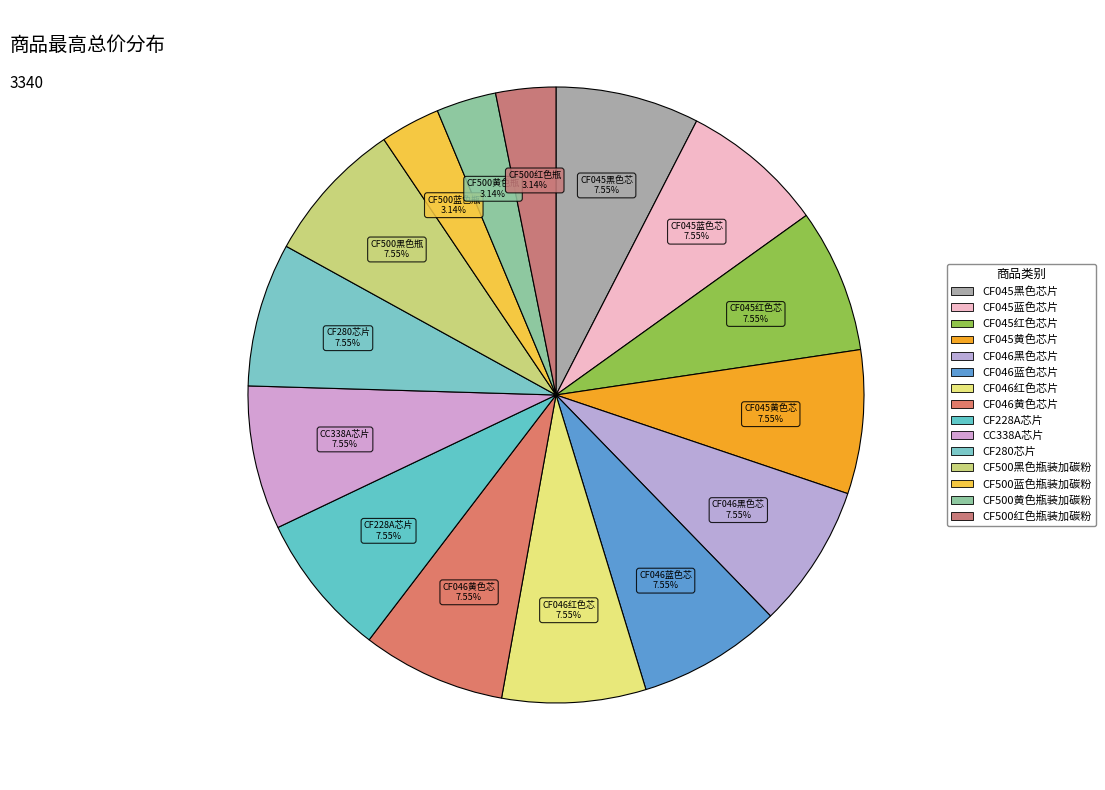

What is the smallest slice in the pie chart?

CF500蓝色瓶装加碳粉